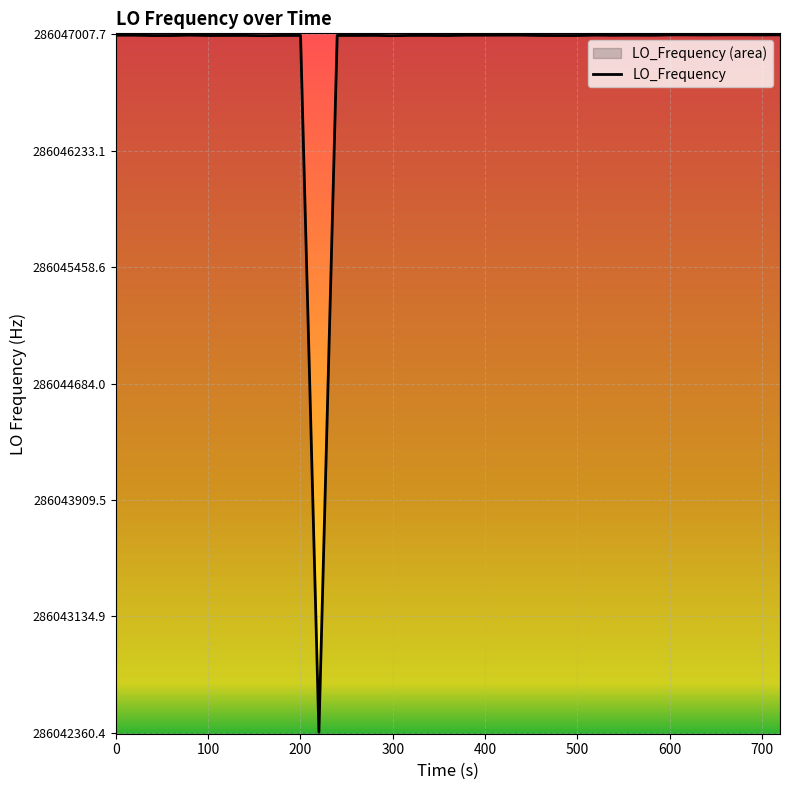

What is the difference between the maximum and minimum values?

4637.3